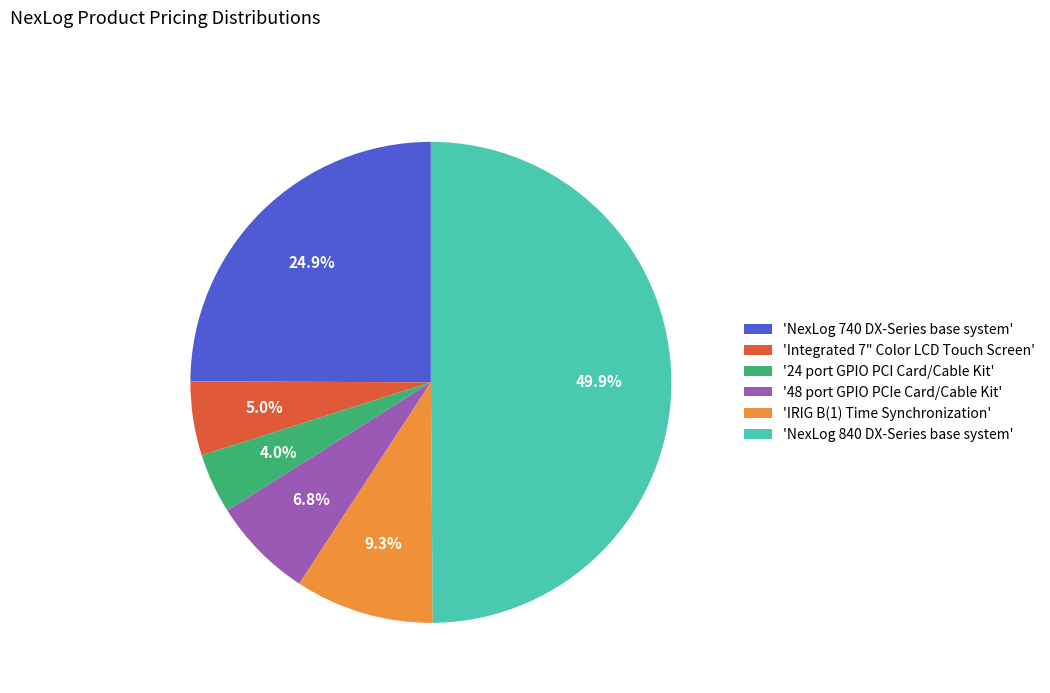

Does '48 port GPIO PCIe Card/Cable Kit' account for over 50% of the chart?

No